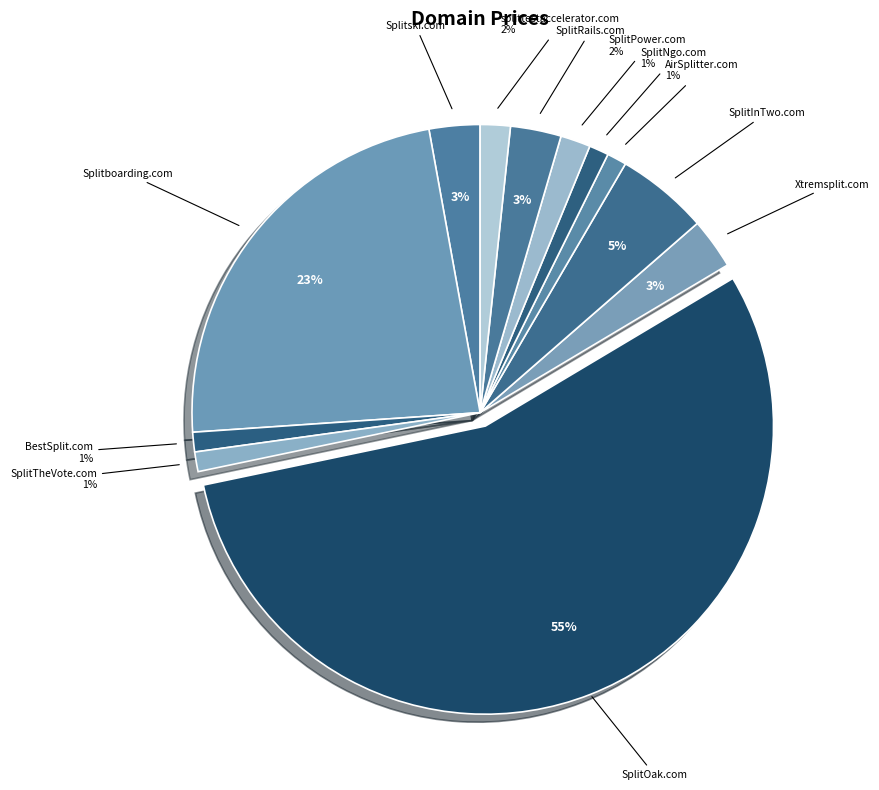

Which category accounts for the majority?

SplitOak.com